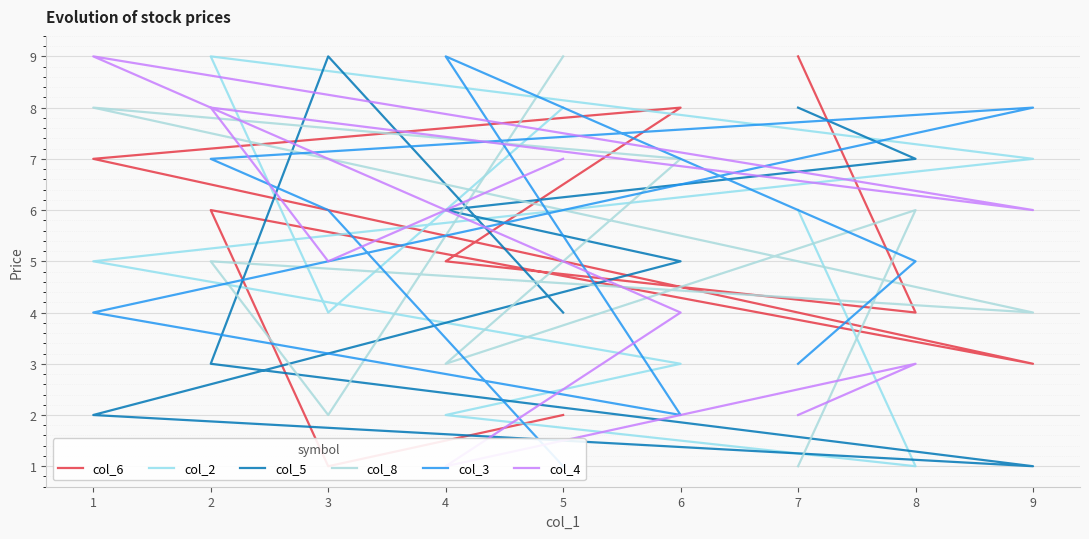

Which series ends up on top after the final intersection of col_2 and col_8?

col_8